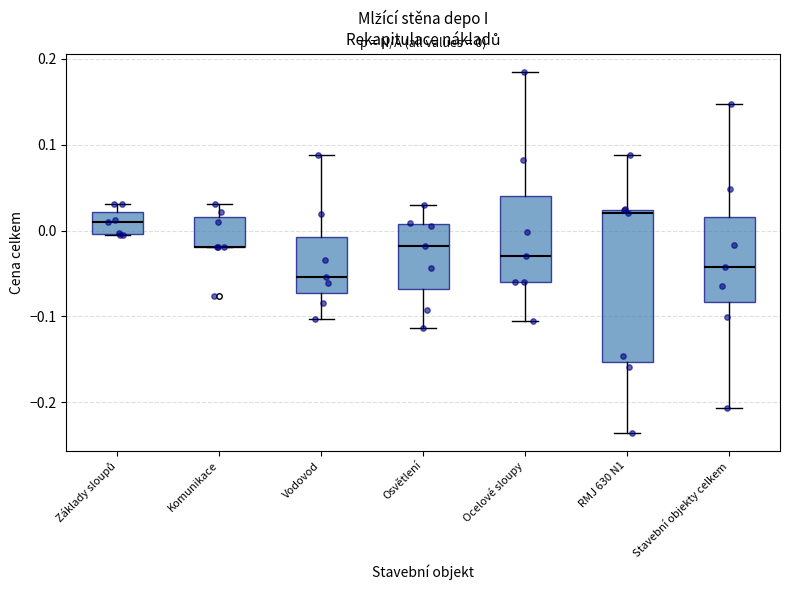

Comparing the boxes themselves (not the whiskers), which one is the tallest?

RMJ 630 N1